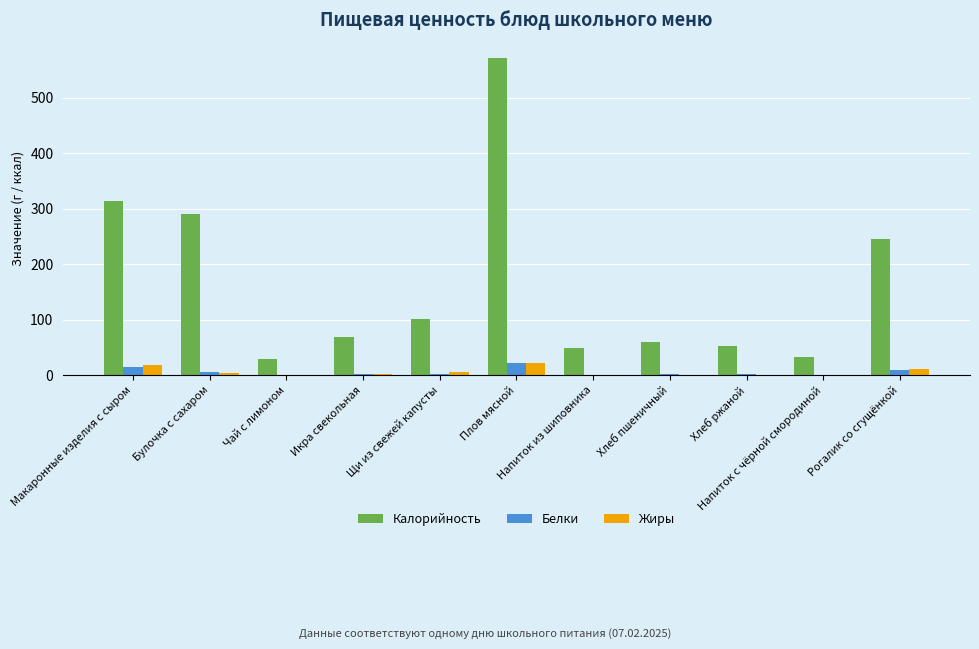

What is the greatest value displayed?

570.8